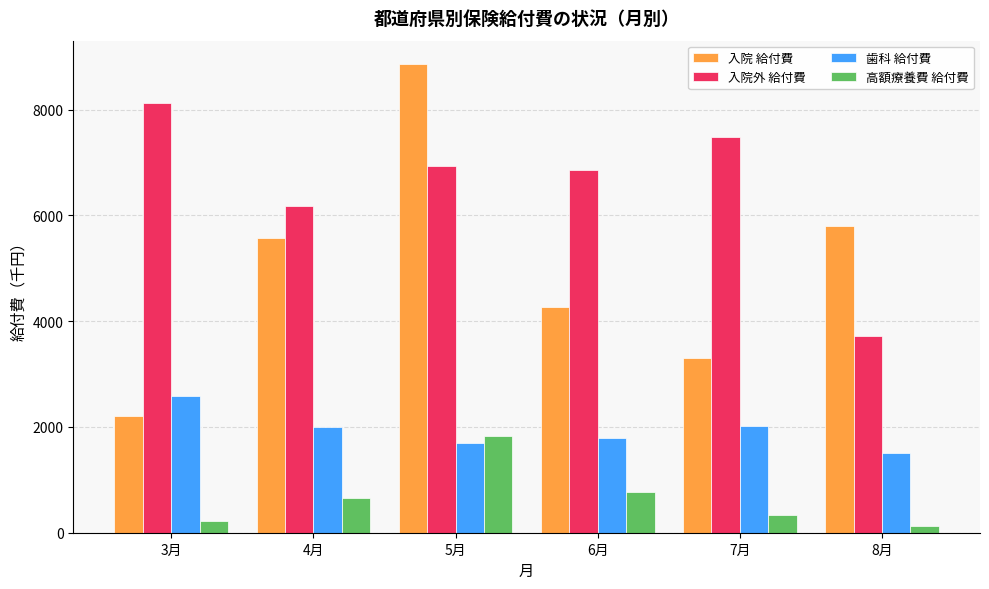

What is the sum of the 歯科 給付費 values at 8月 and 6月?

3295.5